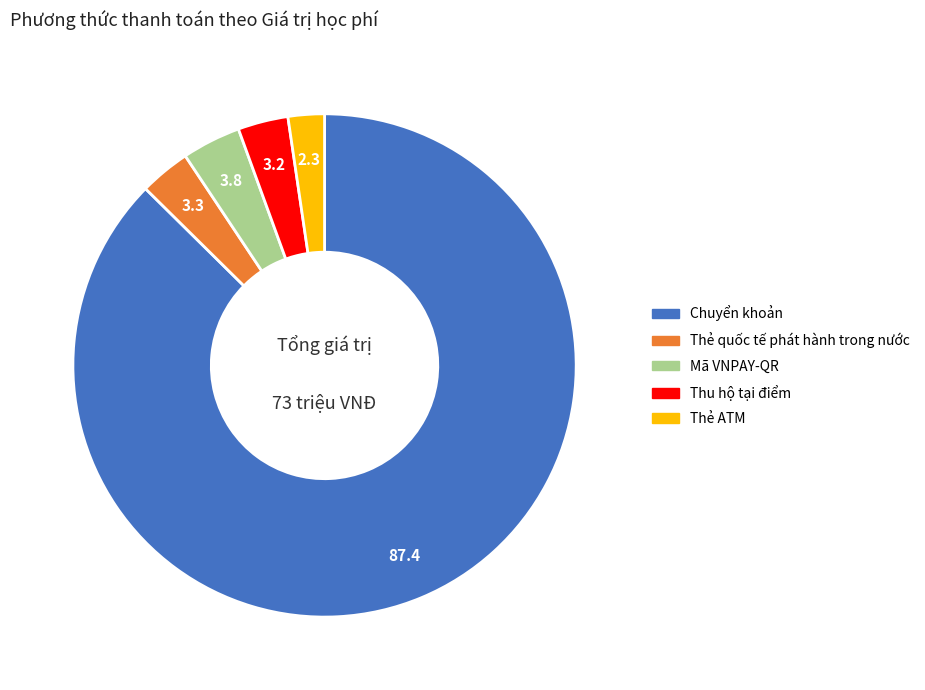

Is it true that Thẻ quốc tế phát hành trong nước is 13% of the pie?

False